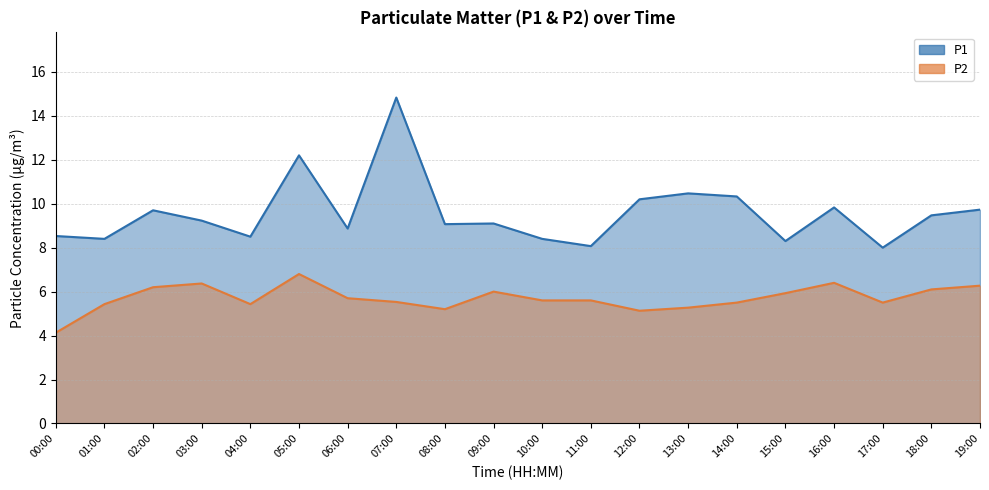

Reading left to right, what are all the values shown in this chart?

P1: 8.5	8.4	9.7	9.2	8.5	12.2	8.9	14.8	9.1	9.1	8.4	8.1	10.2	10.5	10.3	8.3	9.8	8.0	9.5	9.7
P2: 4.1	5.4	6.2	6.4	5.4	6.8	5.7	5.5	5.2	6.0	5.6	5.6	5.1	5.3	5.5	5.9	6.4	5.5	6.1	6.3